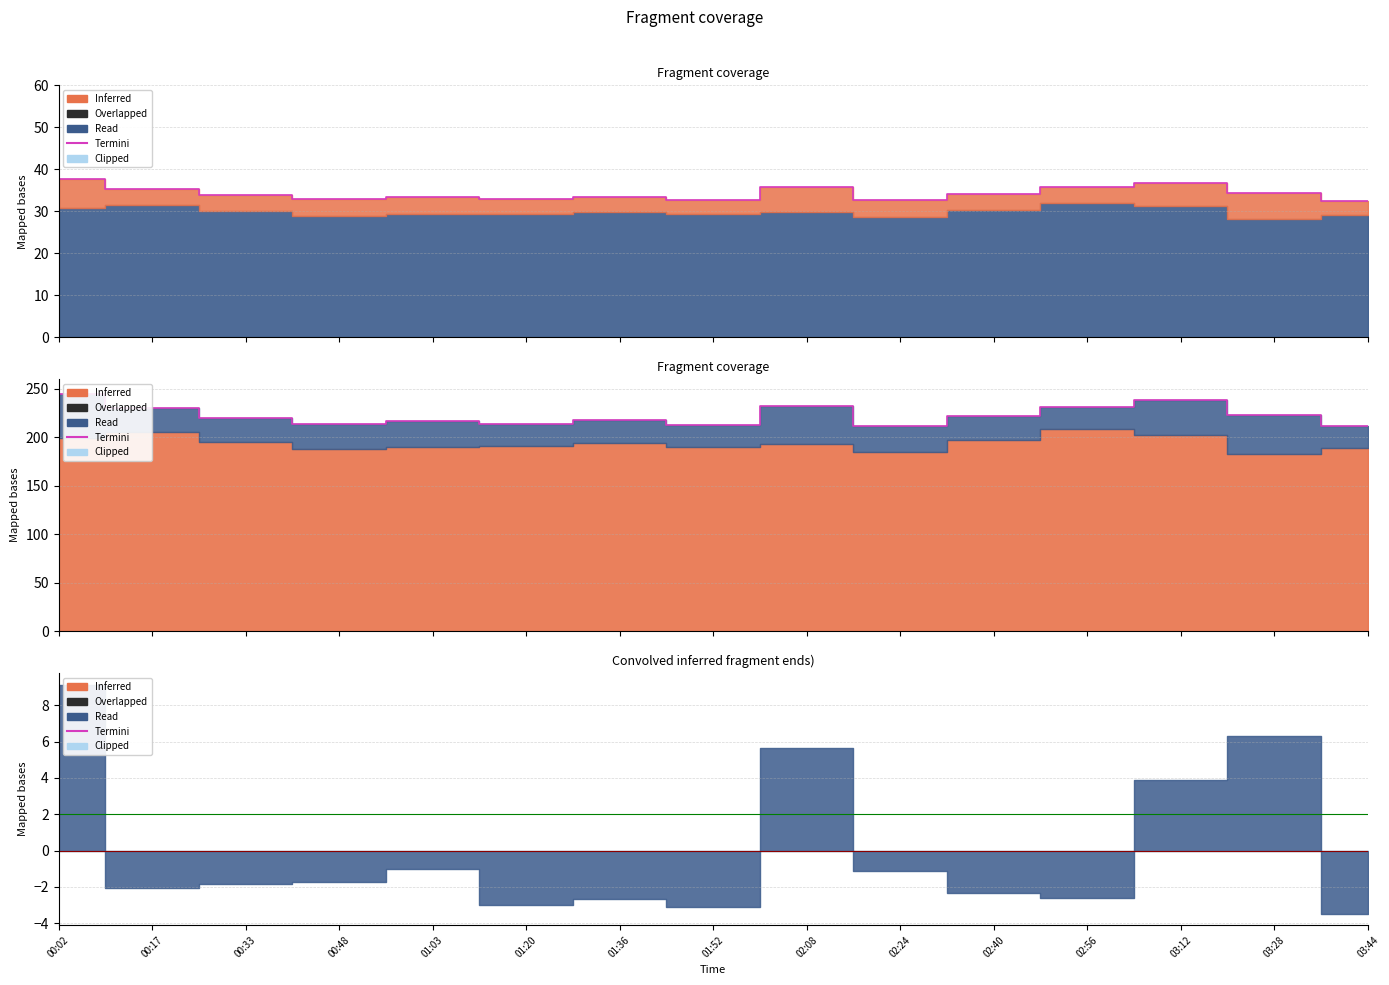

At which label is the value closest to 228?

00:17